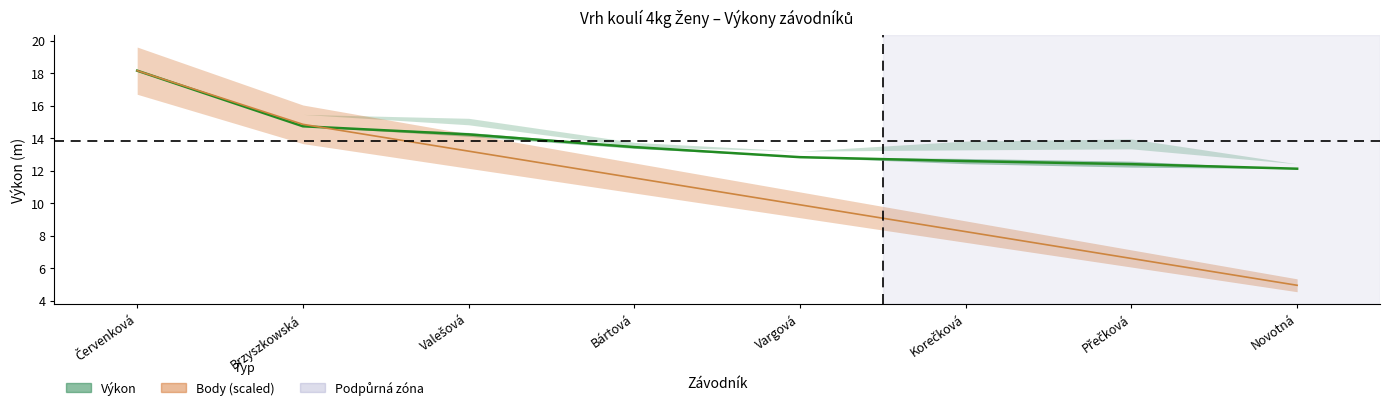

Which series has the largest range (max minus min)?

Body